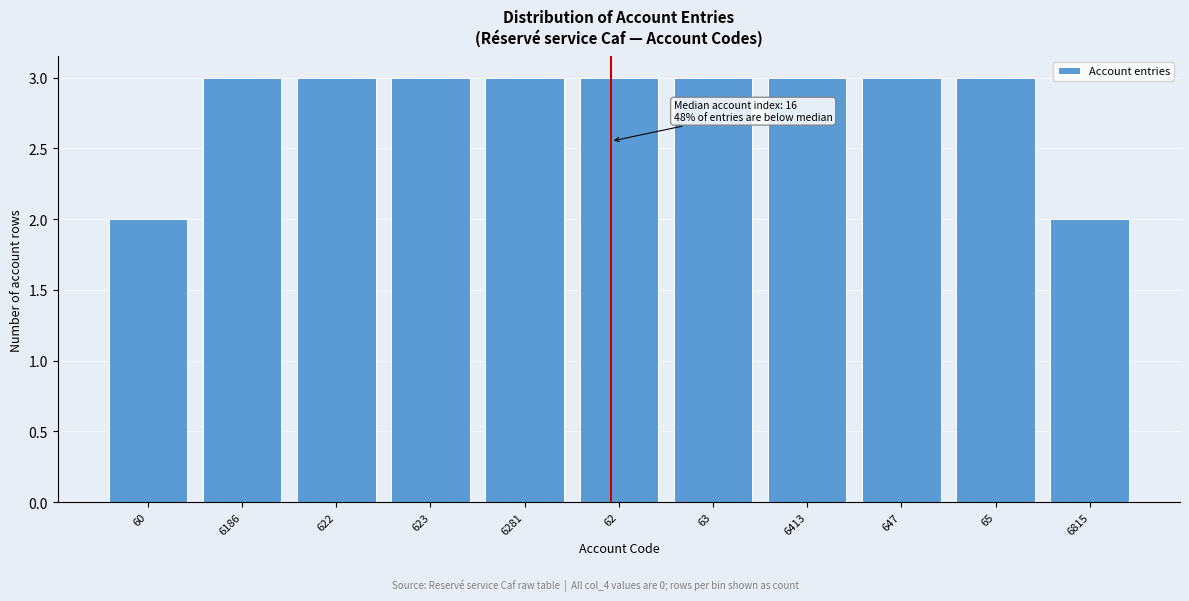

Reading right to left, what are all the values shown in this chart?

6815=2	65=3	647=3	6413=3	63=3	62=3	6281=3	623=3	622=3	6186=3	60=2